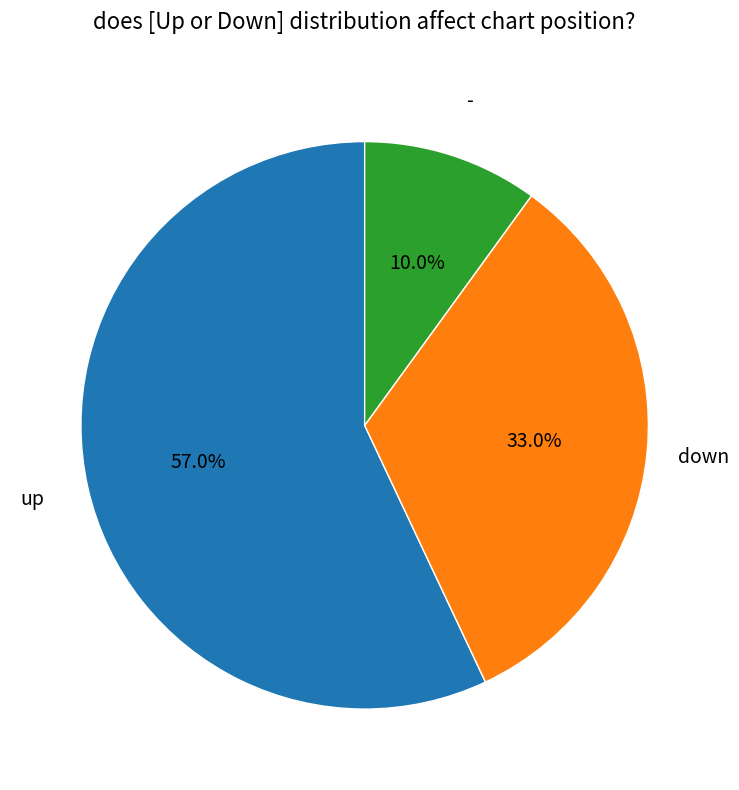

Is it true that - is 19% of the pie?

False